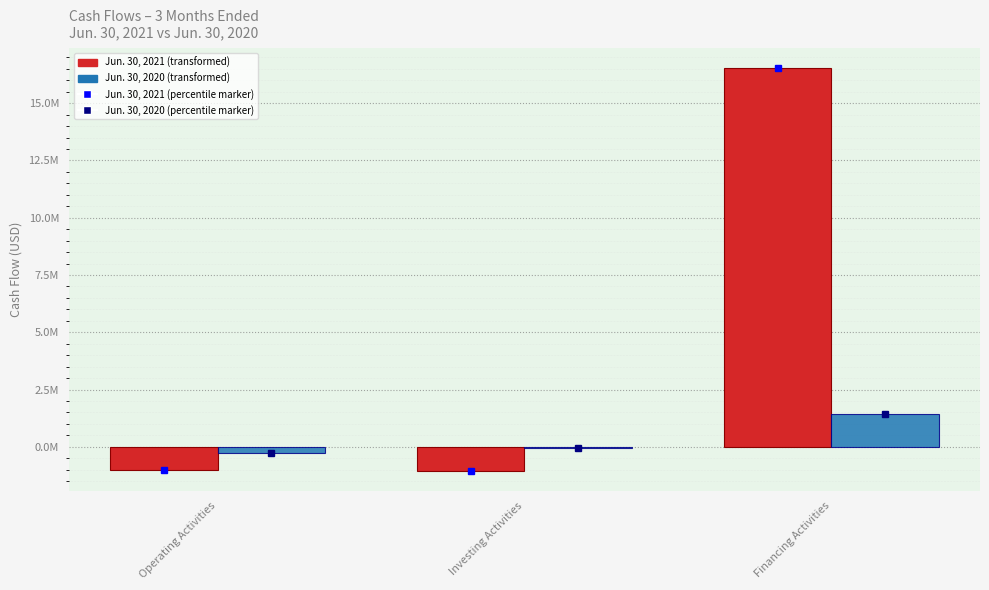

Reading right to left, list all the values displayed in this chart.

Jun. 30, 2021: Financing Activities=16518984	Investing Activities=-1041821	Operating Activities=-1017804
Jun. 30, 2020: Financing Activities=1438383	Investing Activities=-57213	Operating Activities=-270047